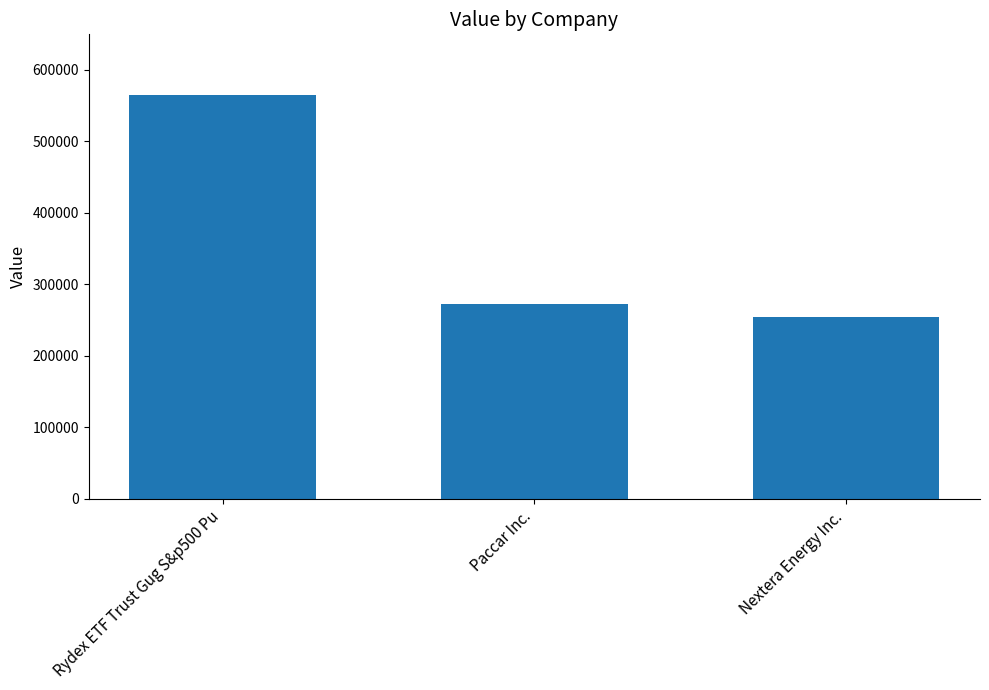

Count the number of categories in the chart.

3